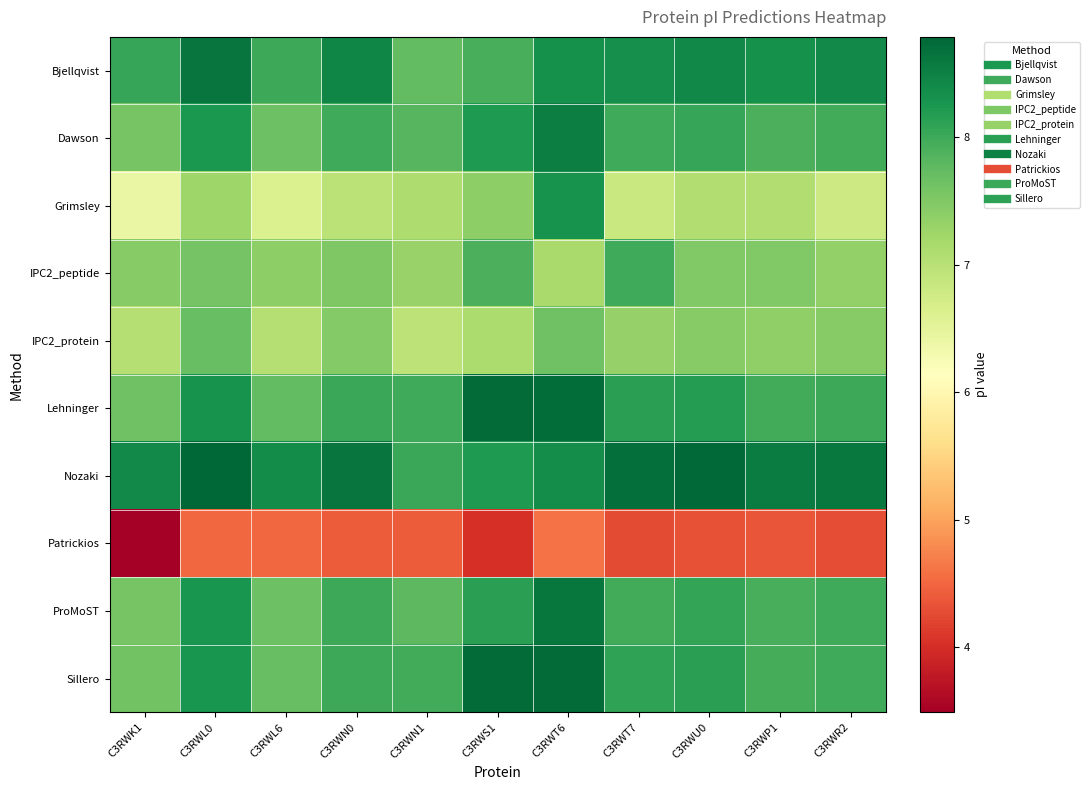

Rank the series at C3RWS1 from lowest to highest value.

Patrickios, IPC2_protein, Grimsley, IPC2_peptide, Bjellqvist, ProMoST, Dawson, Nozaki, Lehninger, Sillero